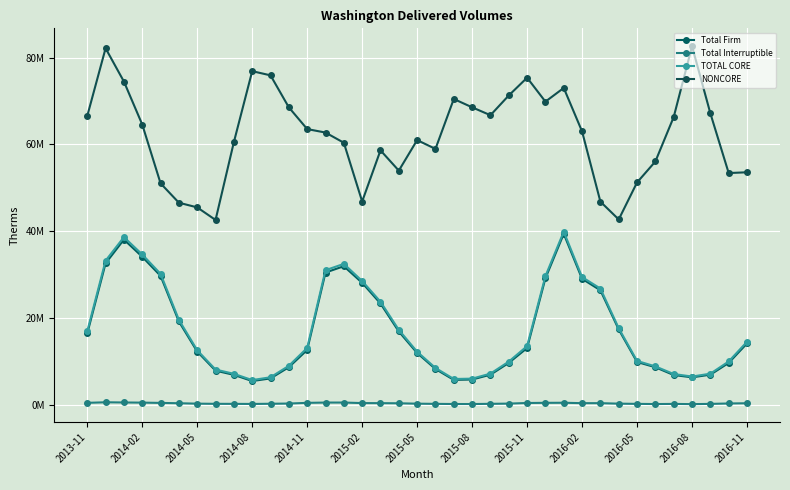

Does the chart display data point markers on the line(s)?

Yes